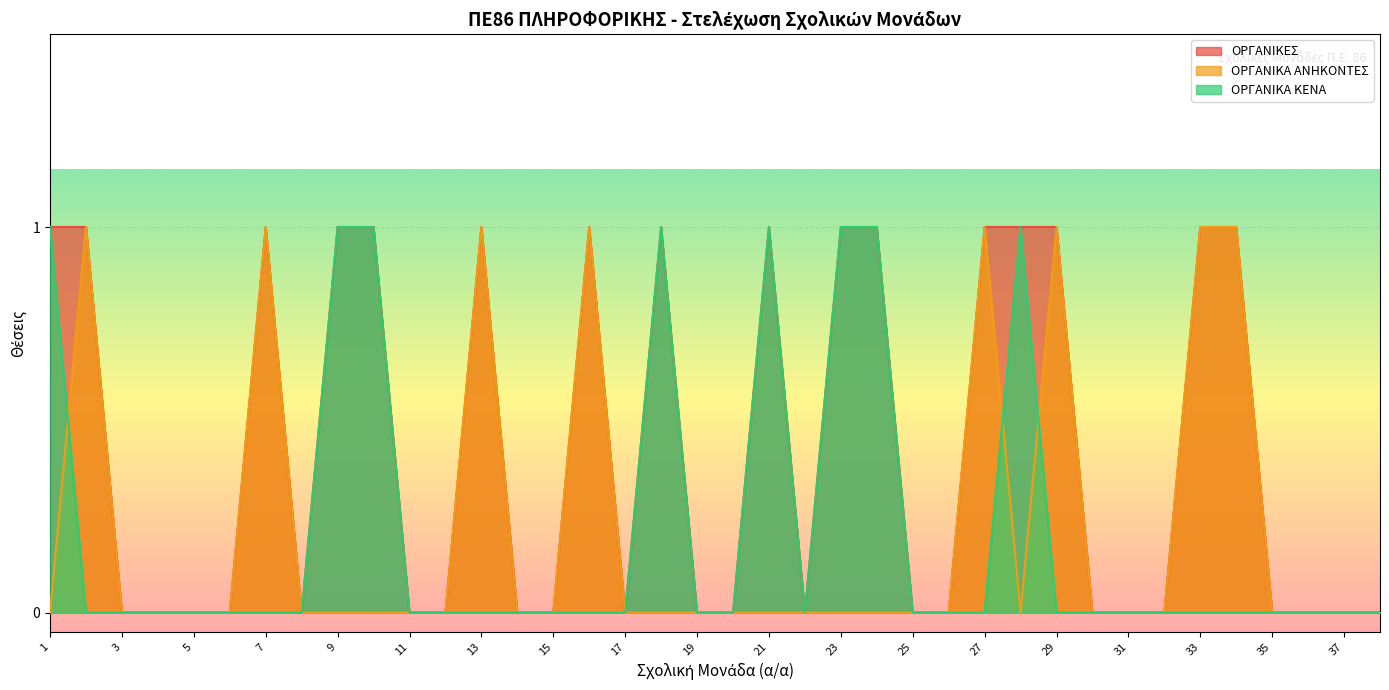

Reading left to right, what are all the values shown in this chart?

ΟΡΓΑΝΙΚΕΣ: 1=1	2=1	3=0	4=0	5=0	6=0	7=1	8=0	9=1	10=1	11=0	12=0	13=1	14=0	15=0	16=1	17=0	18=1	19=0	20=0	21=1	22=0	23=1	24=1	25=0	26=0	27=1	28=1	29=1	30=0	31=0	32=0	33=1	34=1	35=0	36=0	37=0	38=0
ΟΡΓΑΝΙΚΑ ΑΝΗΚΟΝΤΕΣ: 1=0	2=1	3=0	4=0	5=0	6=0	7=1	8=0	9=0	10=0	11=0	12=0	13=1	14=0	15=0	16=1	17=0	18=0	19=0	20=0	21=0	22=0	23=0	24=0	25=0	26=0	27=1	28=0	29=1	30=0	31=0	32=0	33=1	34=1	35=0	36=0	37=0	38=0
ΟΡΓΑΝΙΚΑ ΚΕΝΑ: 1=1	2=0	3=0	4=0	5=0	6=0	7=0	8=0	9=1	10=1	11=0	12=0	13=0	14=0	15=0	16=0	17=0	18=1	19=0	20=0	21=1	22=0	23=1	24=1	25=0	26=0	27=0	28=1	29=0	30=0	31=0	32=0	33=0	34=0	35=0	36=0	37=0	38=0